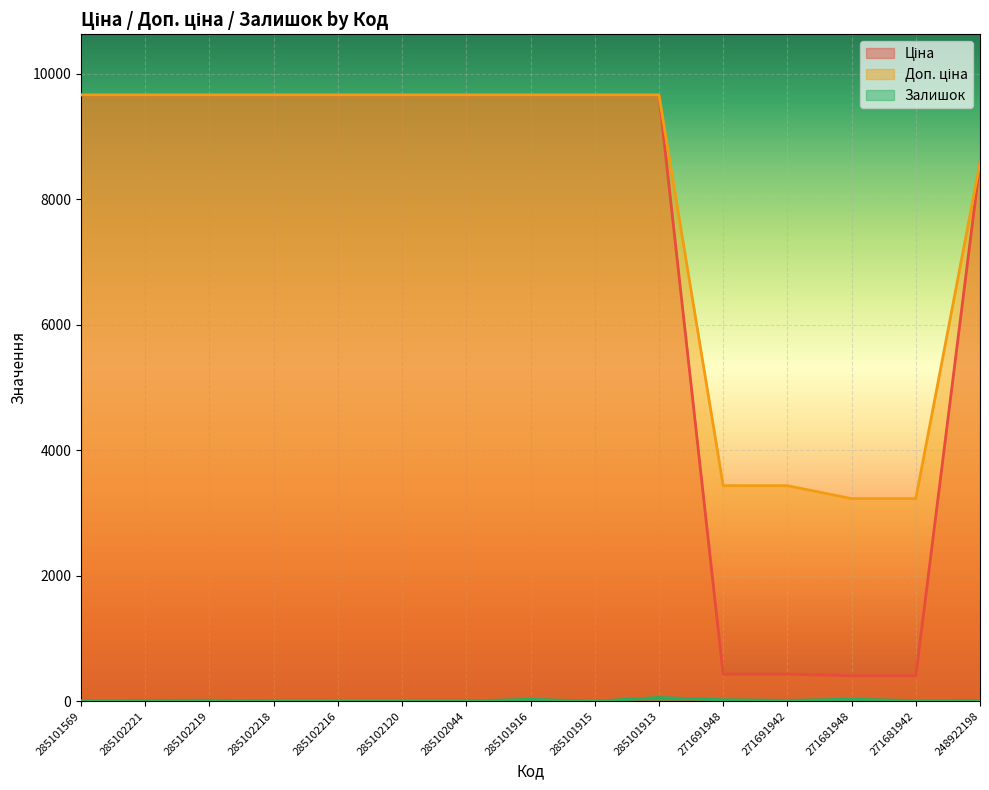

At which label does Ціна reach its minimum?

271681948